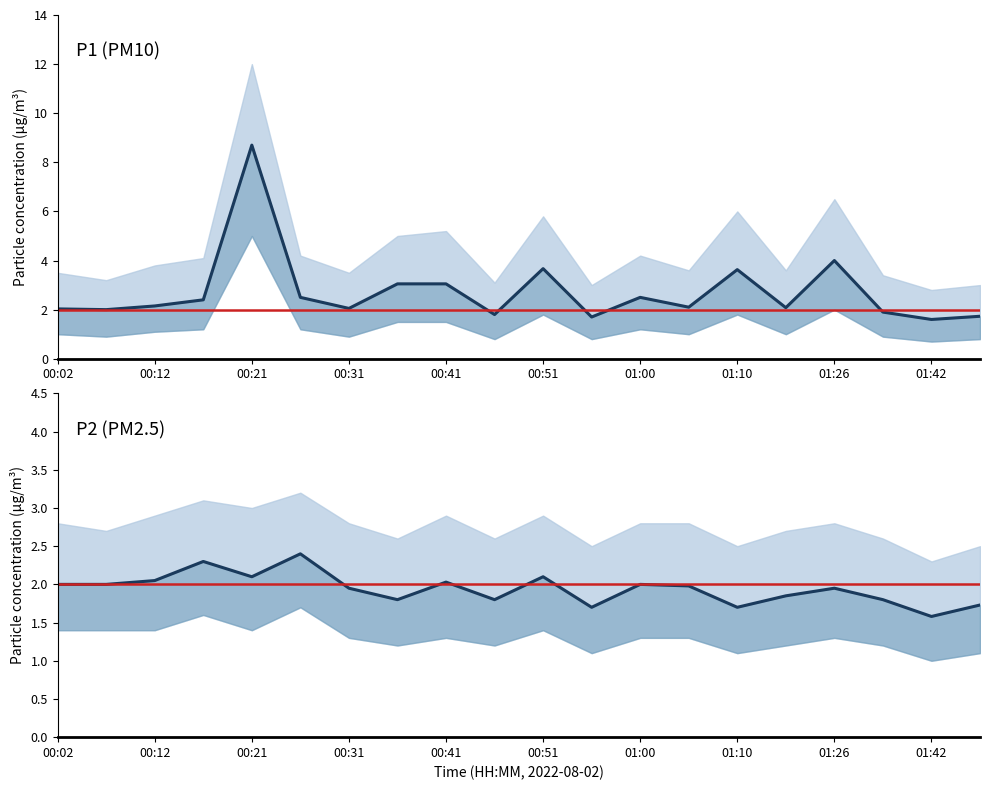

Which has a higher value, 00:02 or 00:31?

00:31